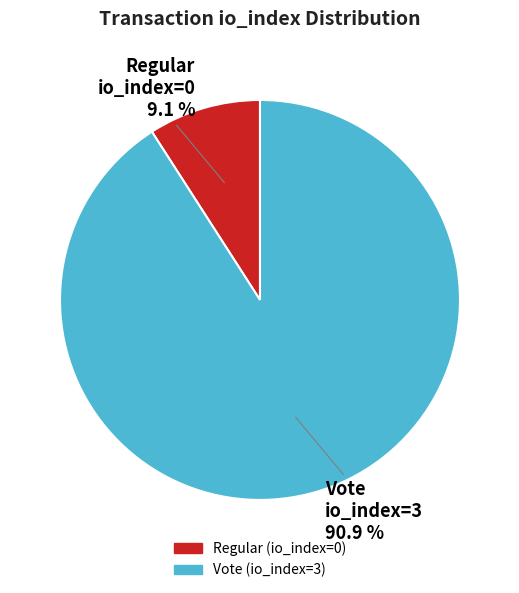

Is it true that Regular (io_index=0) is 1% of the pie?

False